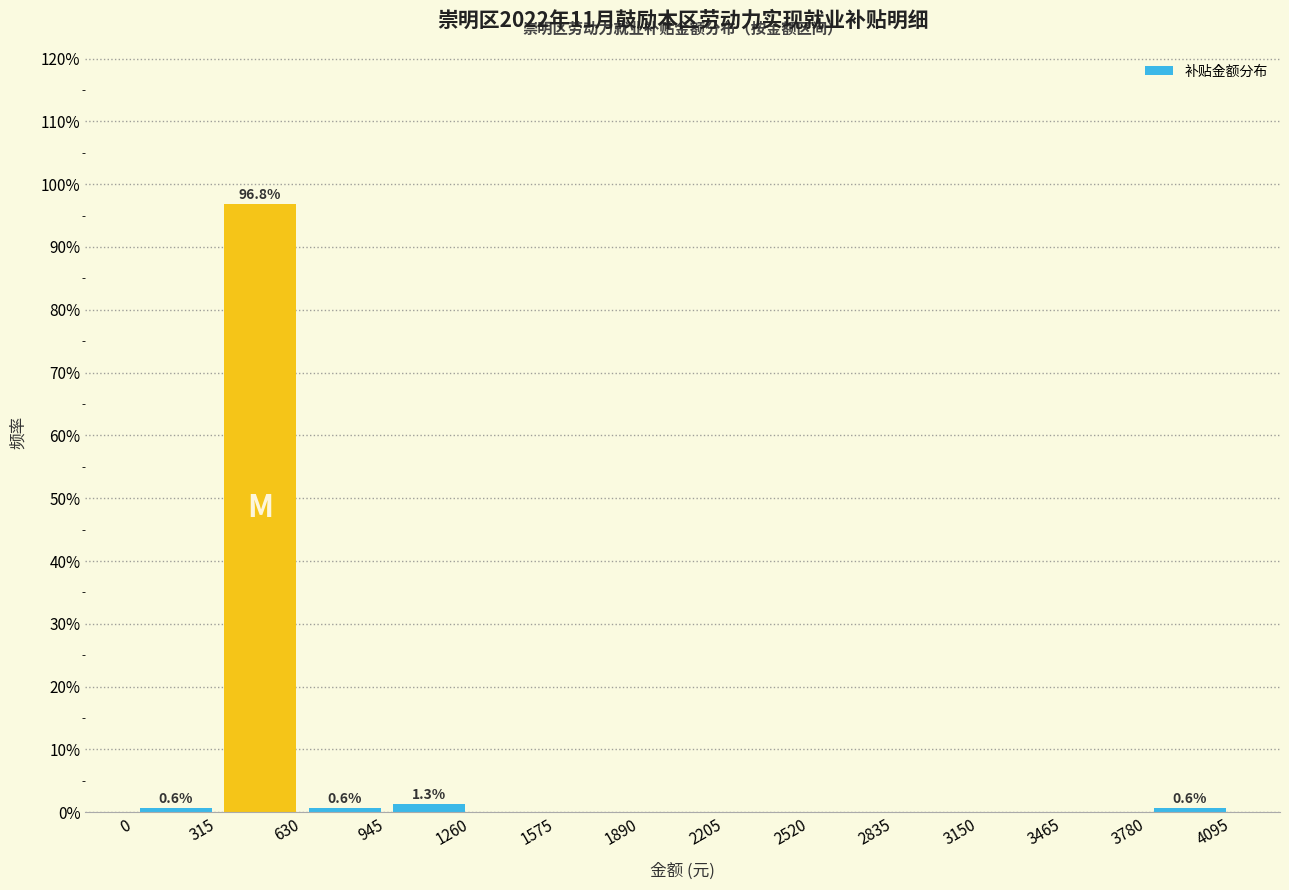

Which range on the x-axis has the tallest bar?

315 to 630